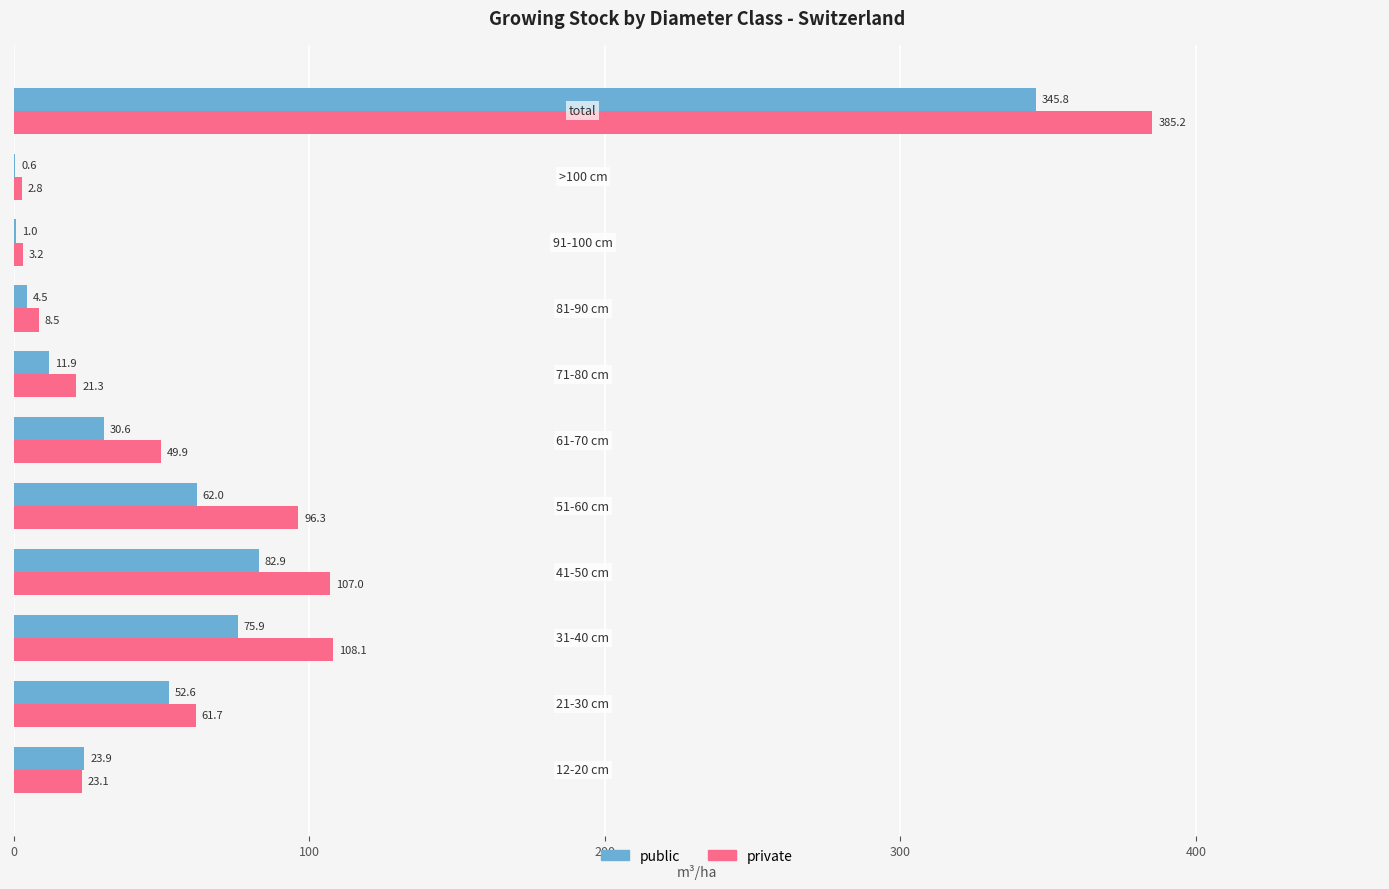

Which series has the largest total across all categories?

private